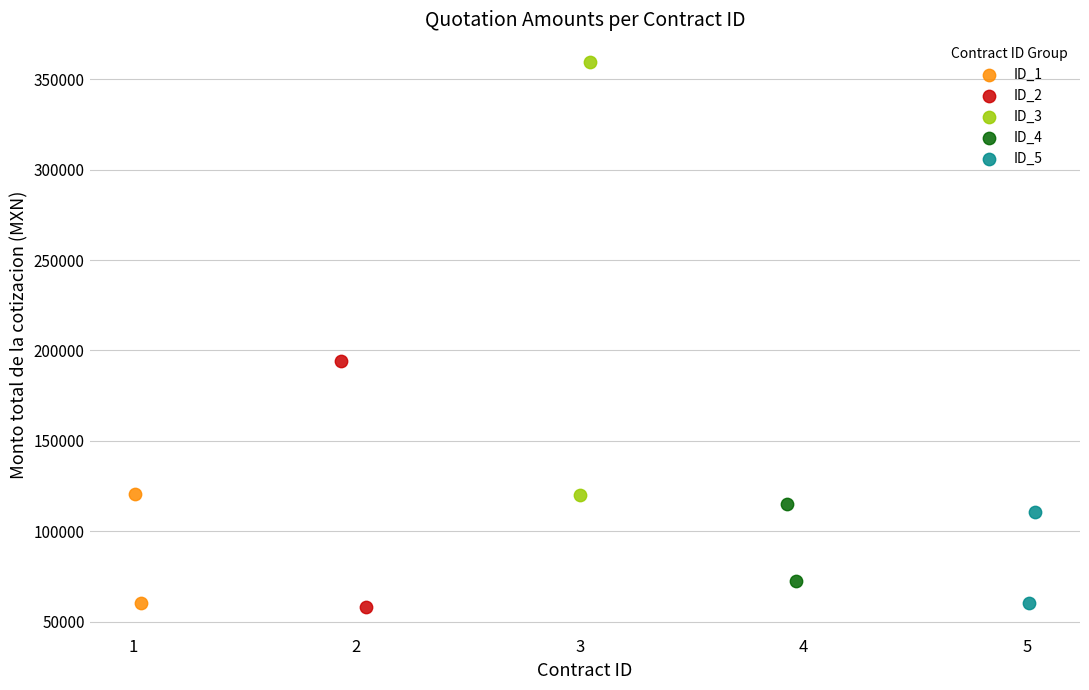

What are all the series names shown in the legend?

ID_1, ID_2, ID_3, ID_4, ID_5